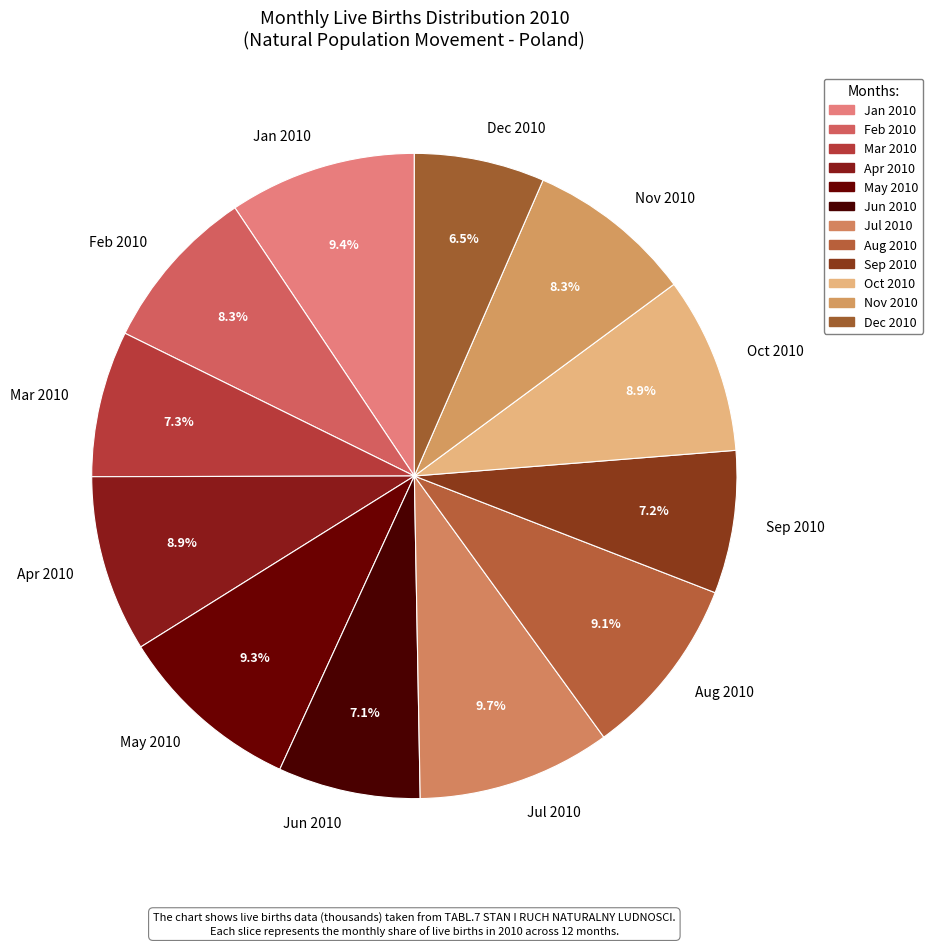

What percentage is NOT represented by Jan 2010?

90.6%